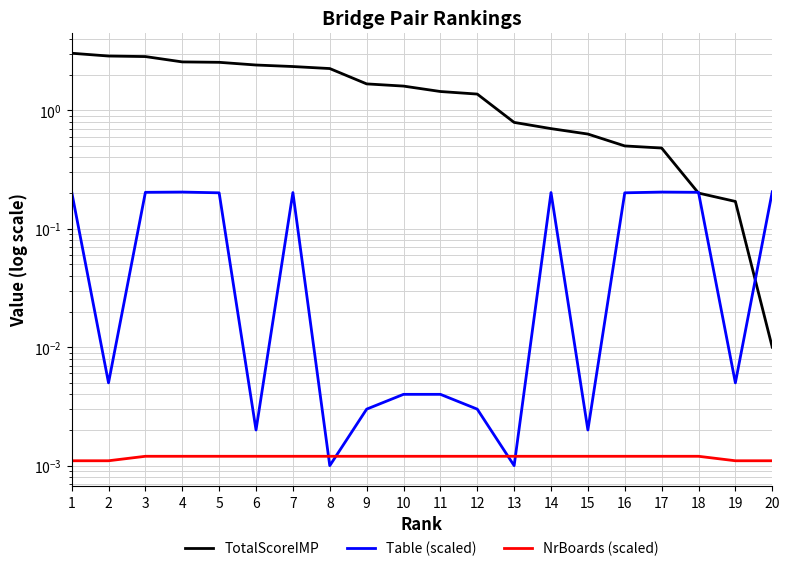

What is the spread (max minus min) of values at 14?

0.7